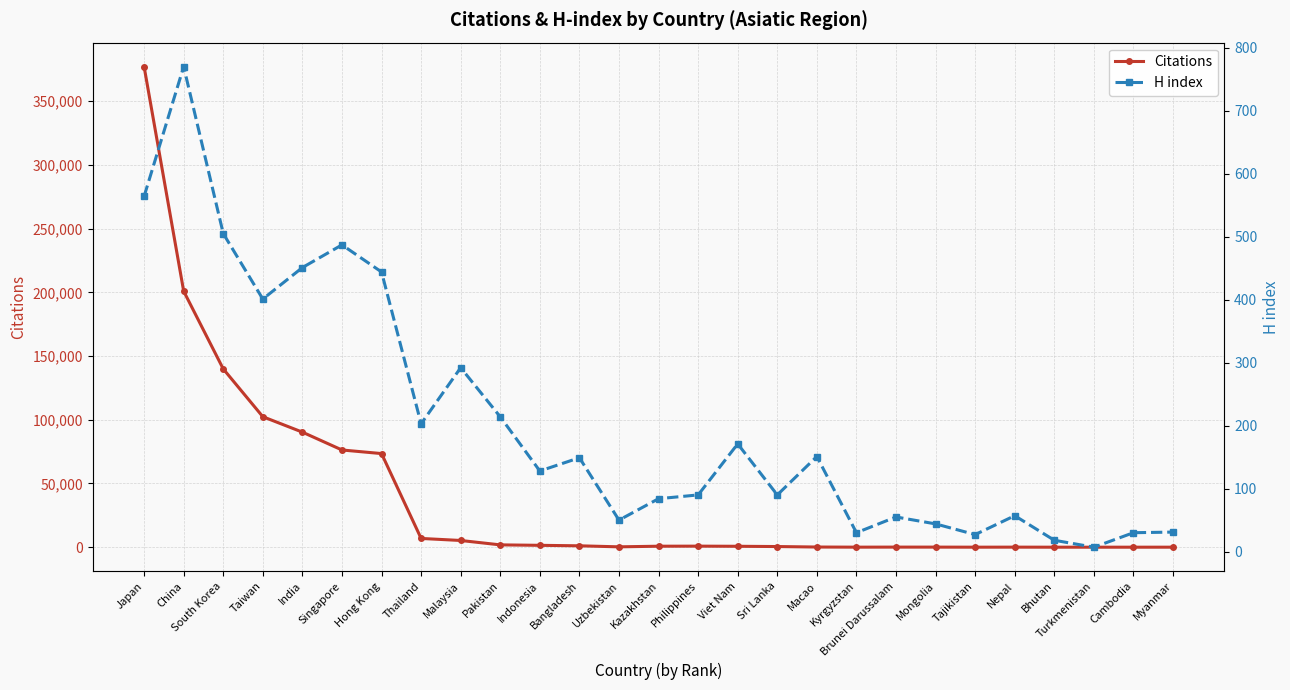

Reading left to right, transcribe all the data shown in this chart.

Citations: 377175	200956	139924	102417	90303	76303	73480	6872	5271	1822	1469	1086	285	775	823	719	512	131	29	68	61	10	40	0	3	0	14
H index: 564	770	505	401	451	487	444	203	292	214	128	149	50	84	90	171	90	151	30	55	44	27	57	18	7	30	31